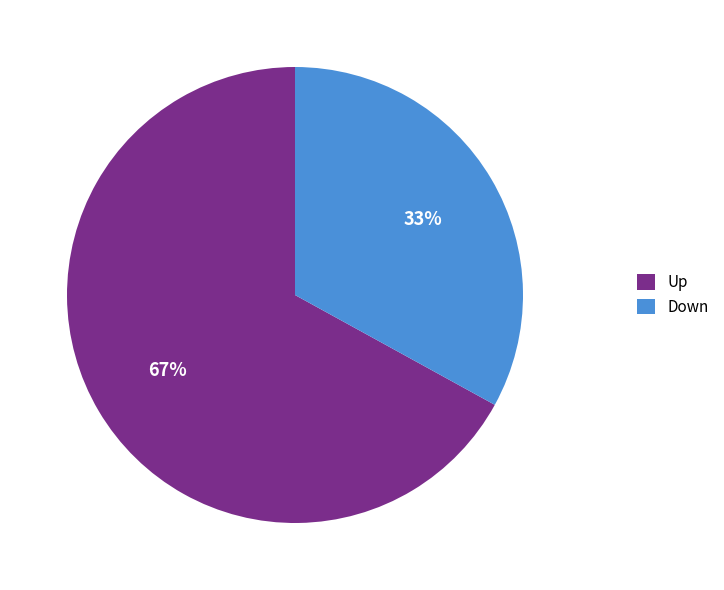

Does any single category account for the majority?

Yes